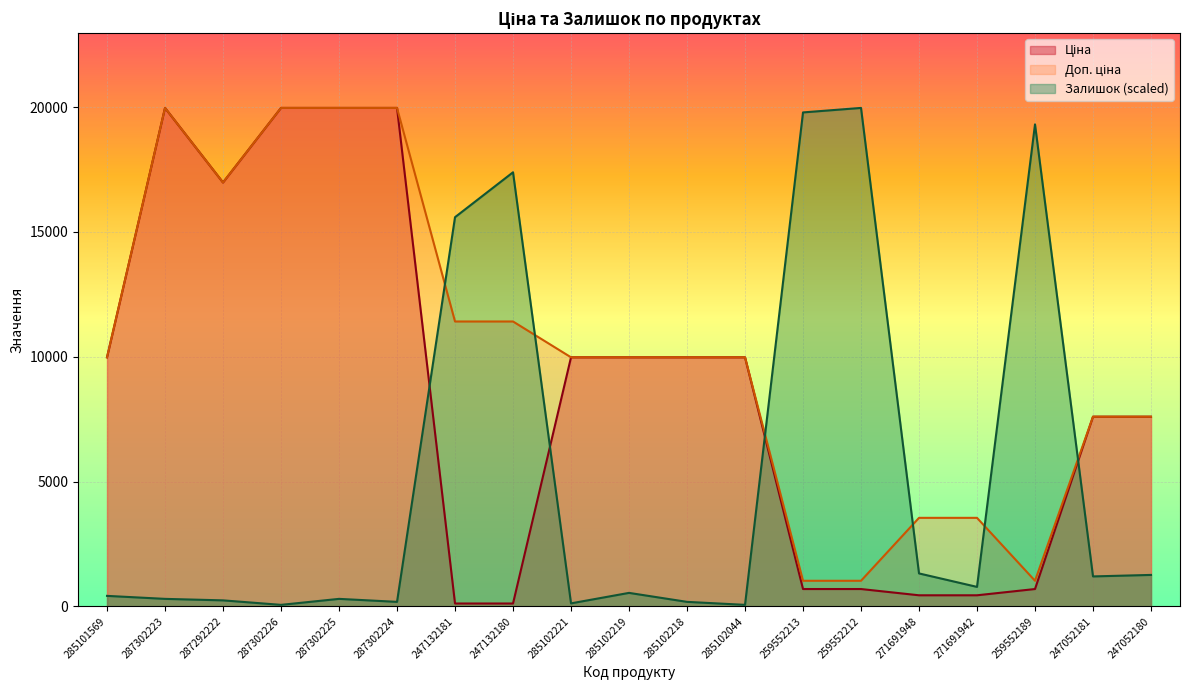

Where is the first local minimum for Залишок?

287302226